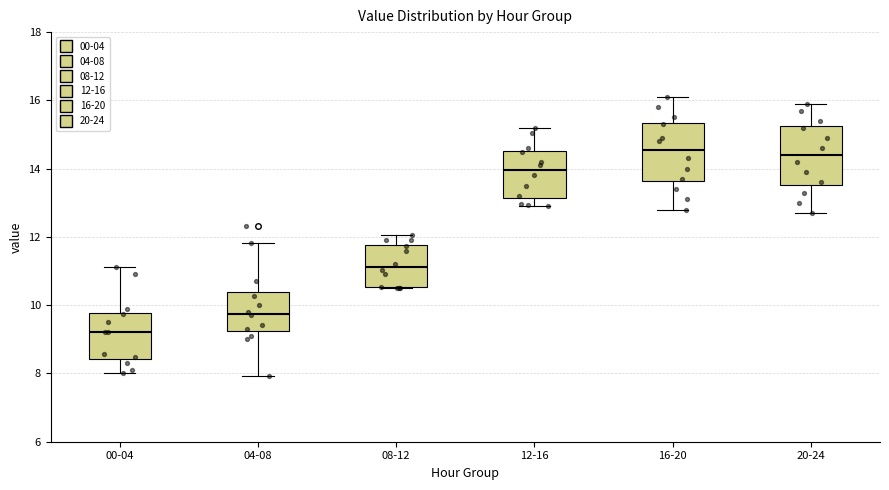

Reading left to right, read every box against the y-axis: the position of its median line, the range the box covers, and the ends of its whiskers. The values are not printed on the chart, so give them approximately, as read against the axis.

00-04: median 9.2, box 8.4 to 9.8, whiskers 8.0 to 11.2
04-08: median 9.8, box 9.2 to 10.4, whiskers 8.0 to 11.8
08-12: median 11.2, box 10.6 to 11.8, whiskers 10.6 to 12.0
12-16: median 14.0, box 13.2 to 14.6, whiskers 13.0 to 15.2
16-20: median 14.6, box 13.6 to 15.4, whiskers 12.8 to 16.2
20-24: median 14.4, box 13.6 to 15.2, whiskers 12.8 to 16.0